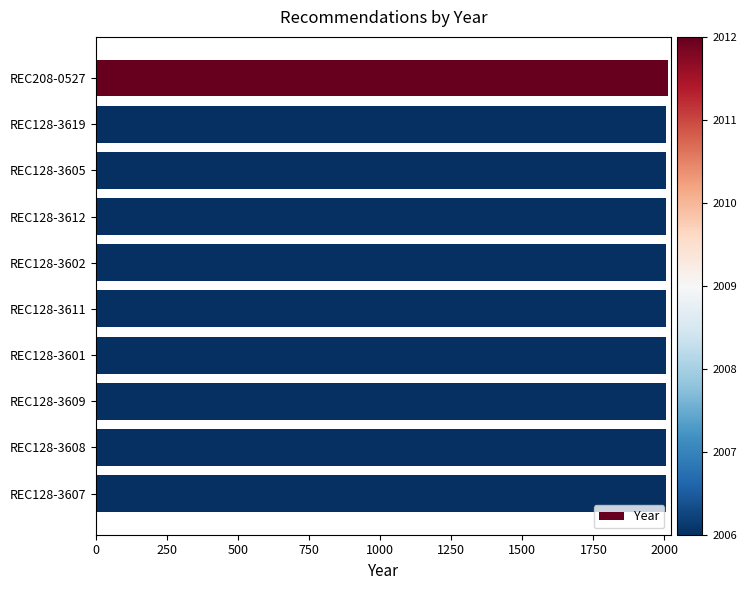

Count the number of categories in the chart.

10